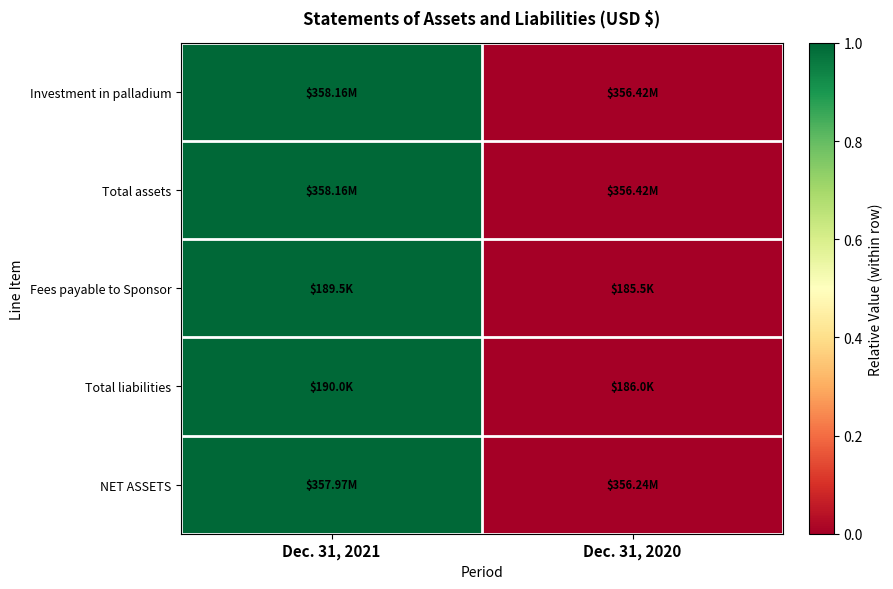

How many distinct data groups are displayed?

5